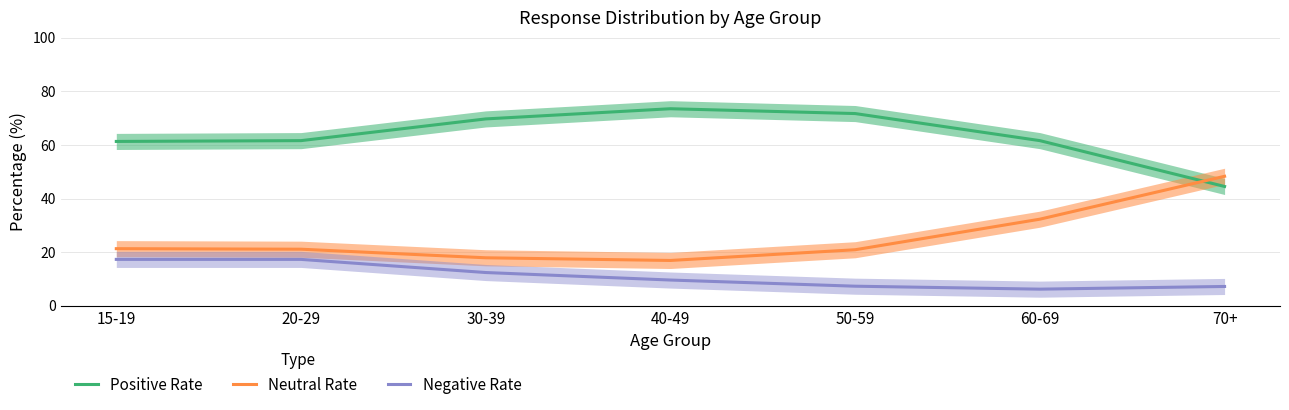

Reading left to right, extract all data points from this chart.

Positive Rate: 61.3	61.6	69.7	73.5	71.7	61.6	44.5
Neutral Rate: 21.3	21.1	17.9	16.9	20.9	32.3	48.3
Negative Rate: 17.3	17.3	12.4	9.6	7.3	6.2	7.2